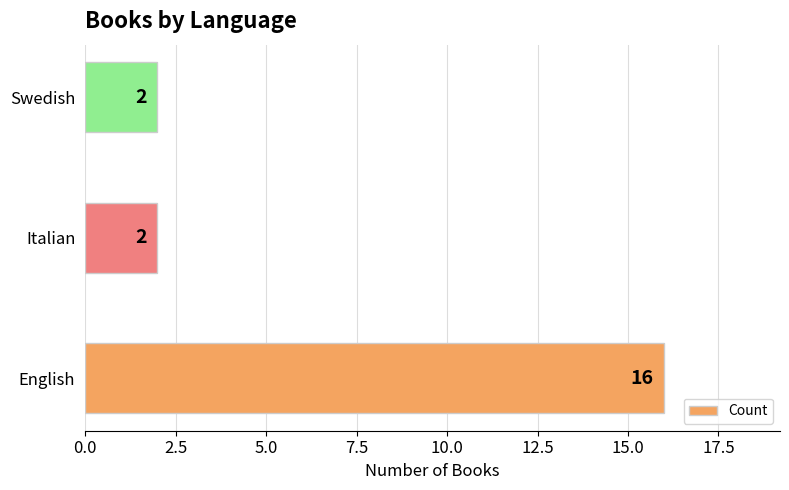

True or false: the data shows 1 at Italian.

False